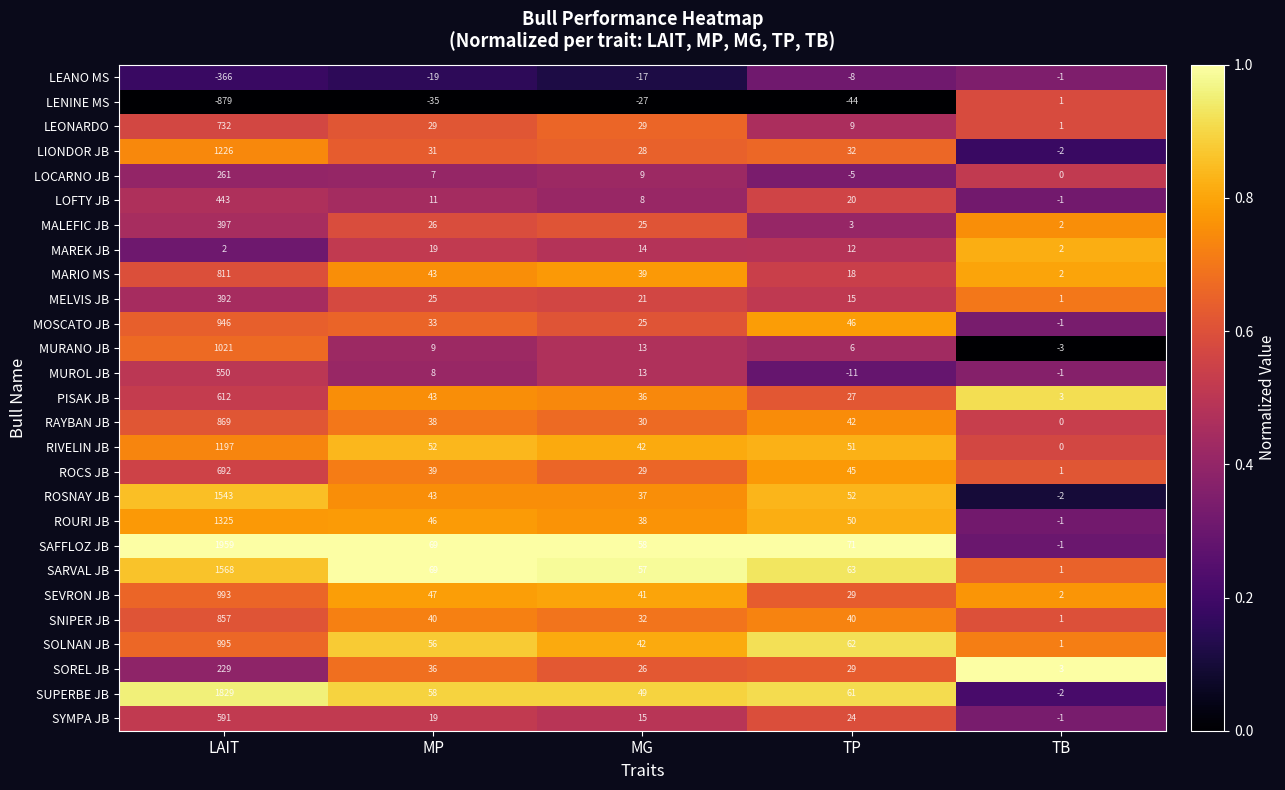

At LAIT, list the series in order from smallest to largest.

LENINE MS, LEANO MS, MAREK JB, SOREL JB, LOCARNO JB, MELVIS JB, MALEFIC JB, LOFTY JB, MUROL JB, SYMPA JB, PISAK JB, ROCS JB, LEONARDO, MARIO MS, SNIPER JB, RAYBAN JB, MOSCATO JB, SEVRON JB, SOLNAN JB, MURANO JB, RIVELIN JB, LIONDOR JB, ROURI JB, ROSNAY JB, SARVAL JB, SUPERBE JB, SAFFLOZ JB